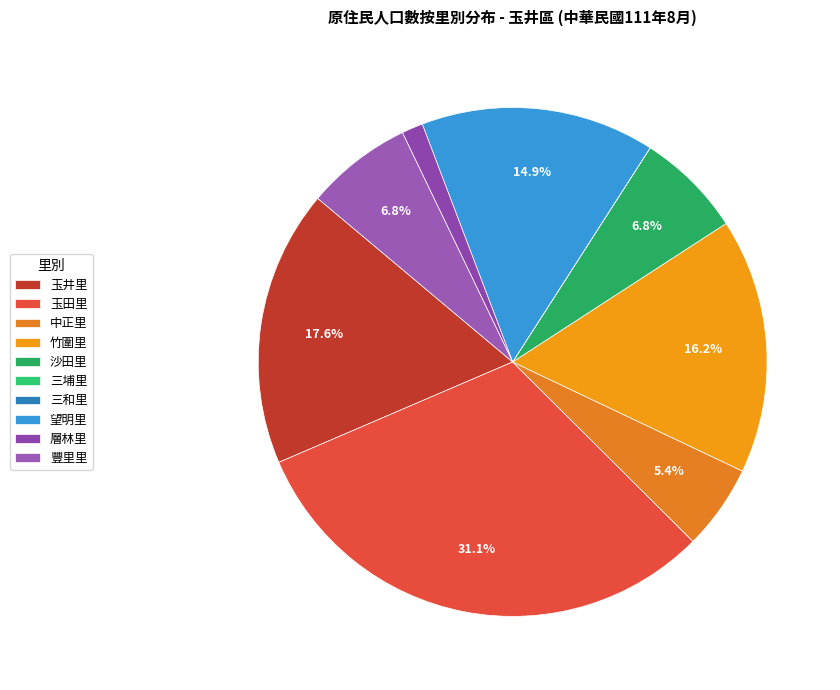

What percentage is NOT represented by 三埔里?

100.0%